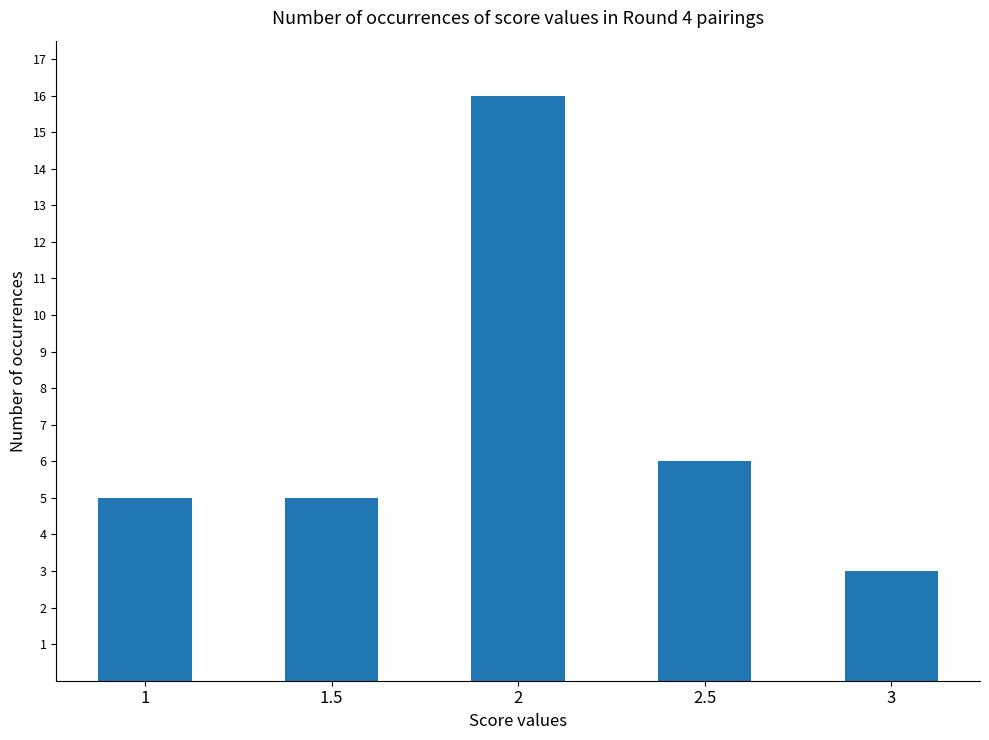

Are the bars horizontal?

No